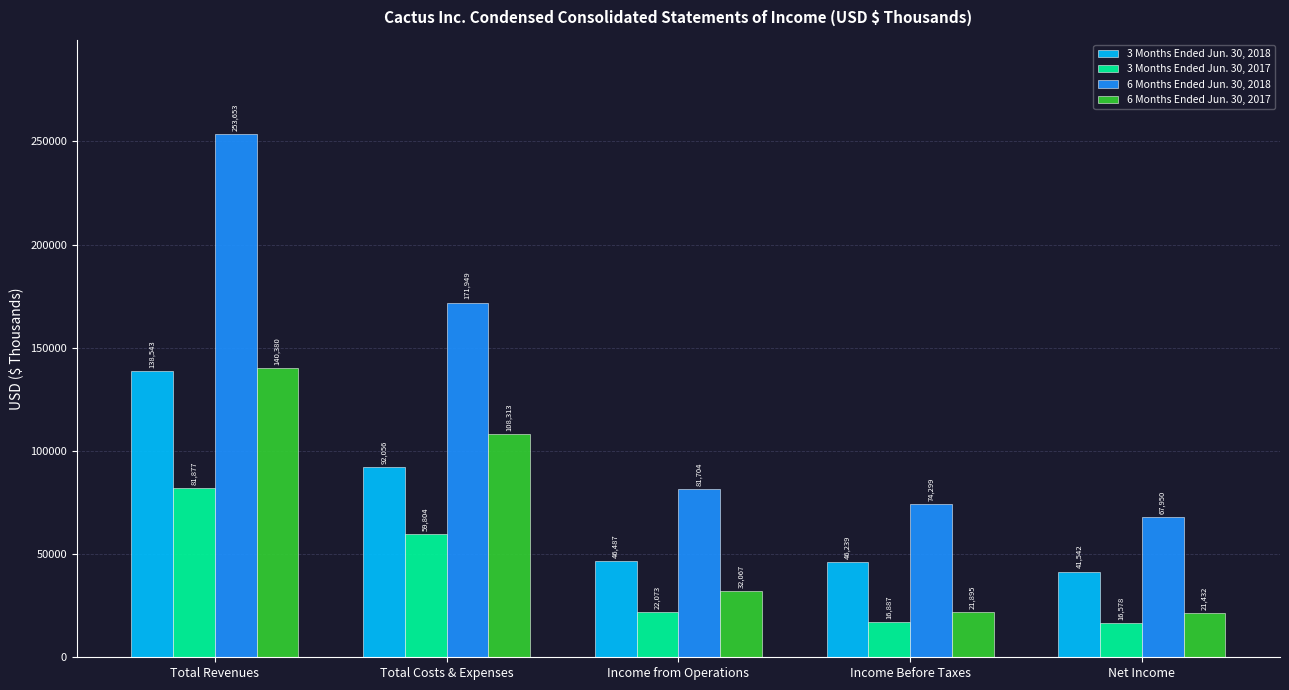

At how many categories does at least one series exceed 21692?

5